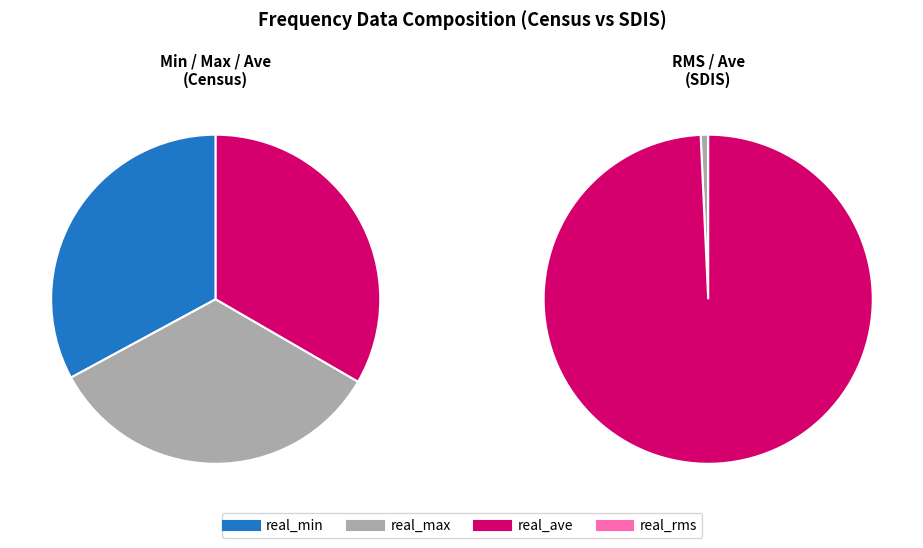

Which series has the widest spread of values?

real_max